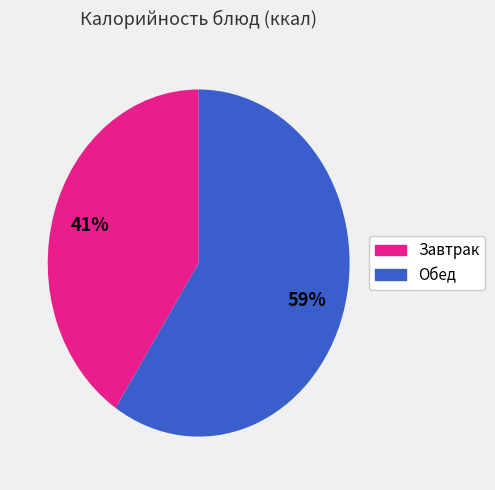

Is there a majority slice in this chart?

Yes